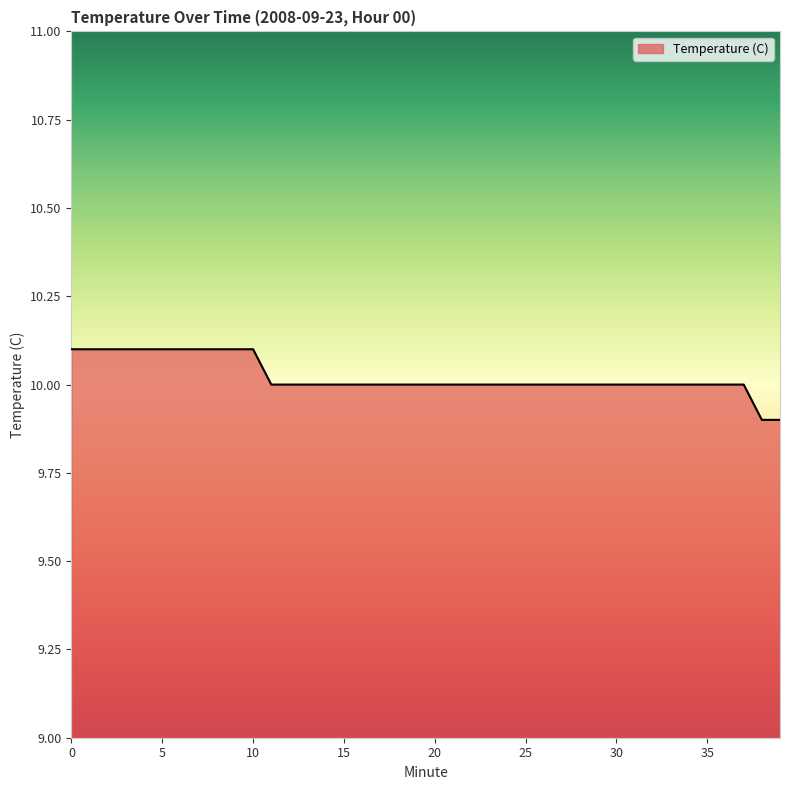

What is the maximum value shown in the chart?

10.1